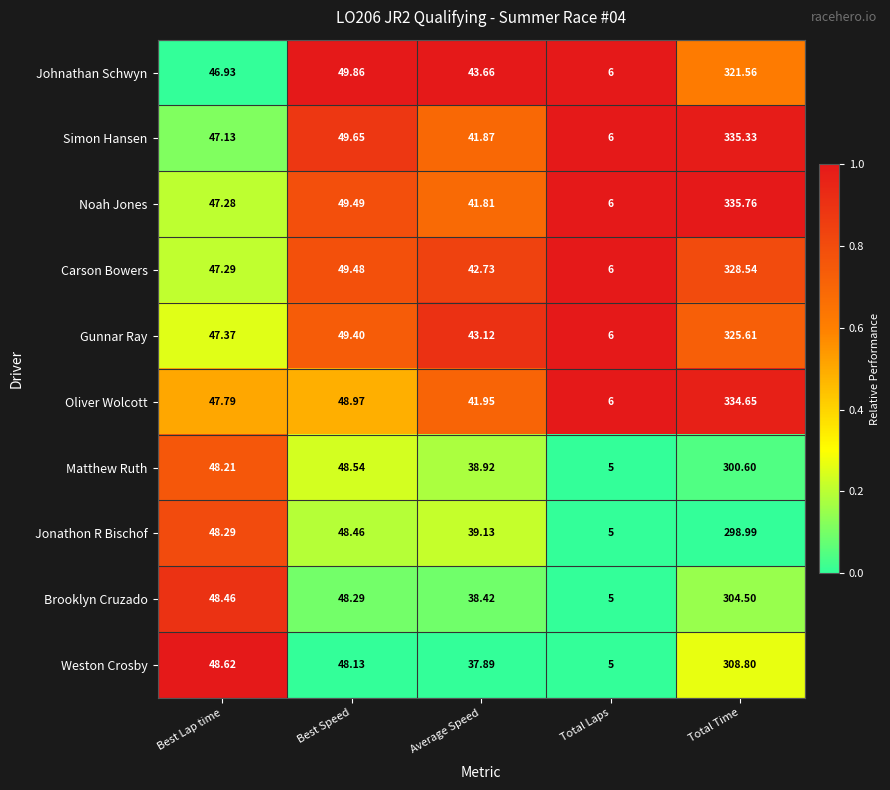

Which series has the largest range (max minus min)?

Noah Jones